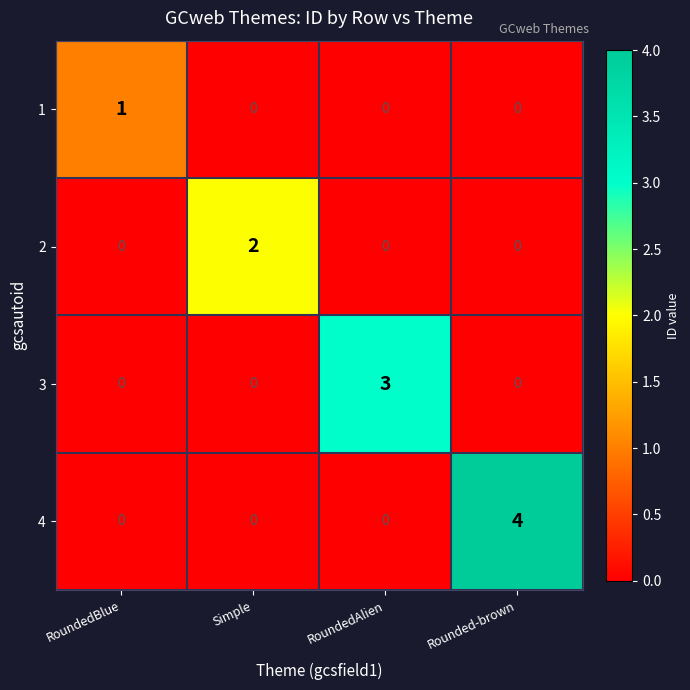

How many 4 values are between 0 and 4?

4